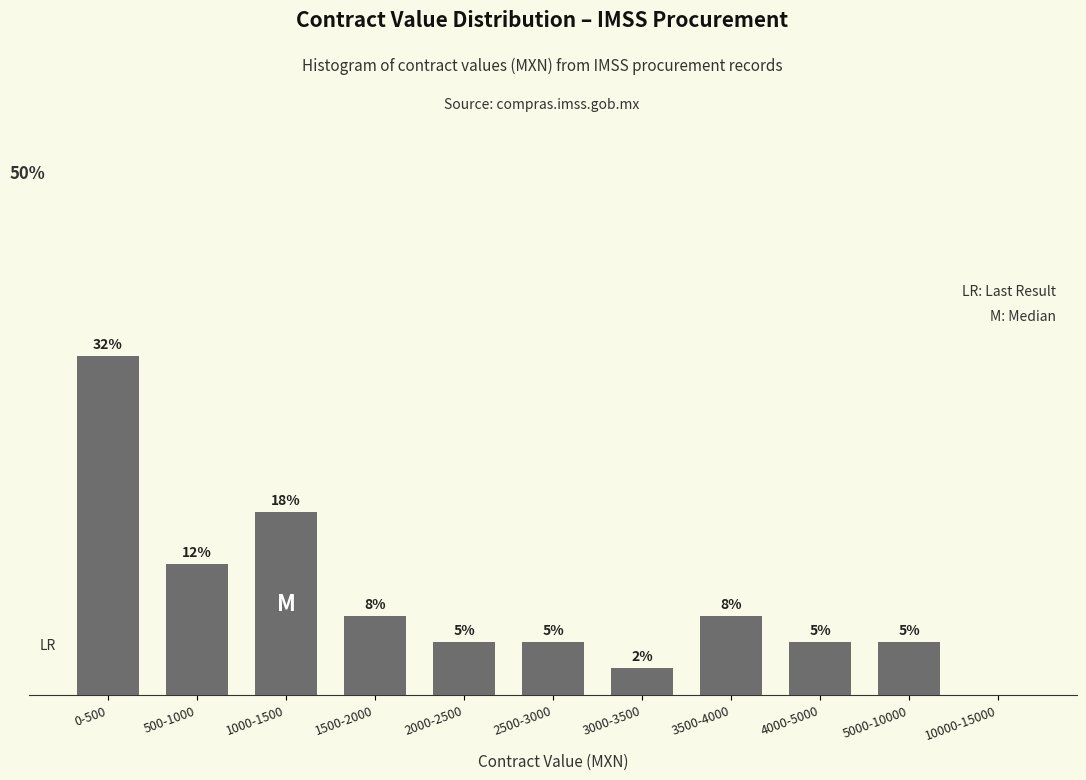

Are the bars horizontal?

No